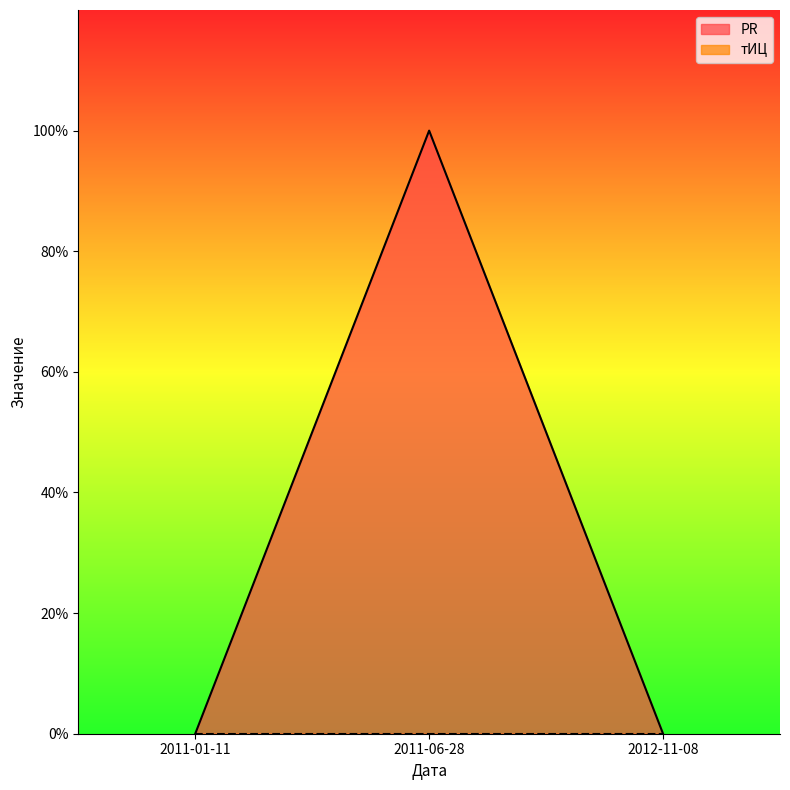

Rank the categories by value from highest to lowest.

2011-06-28, 2011-01-11, 2012-11-08